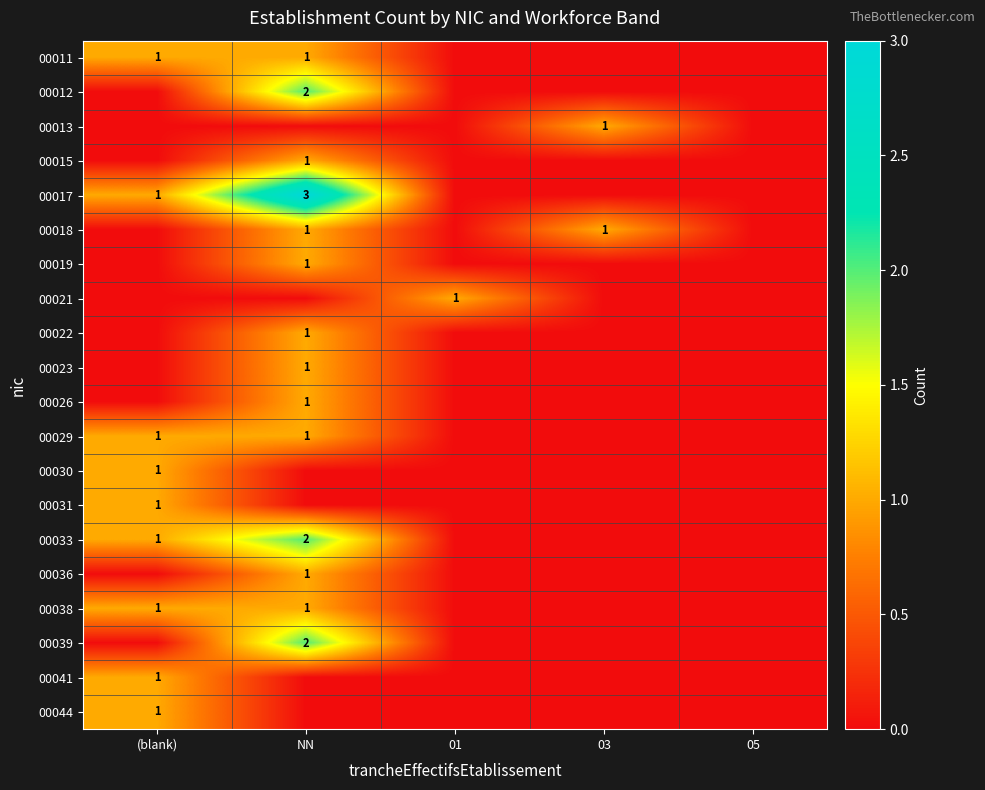

Which category has the highest value across all series?

NN